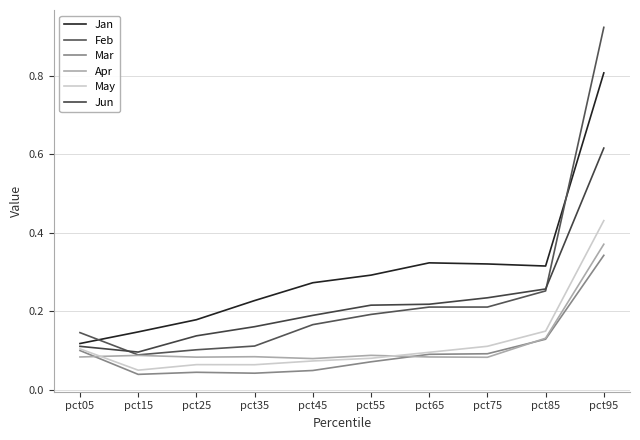

How many lines are shown in the chart?

6